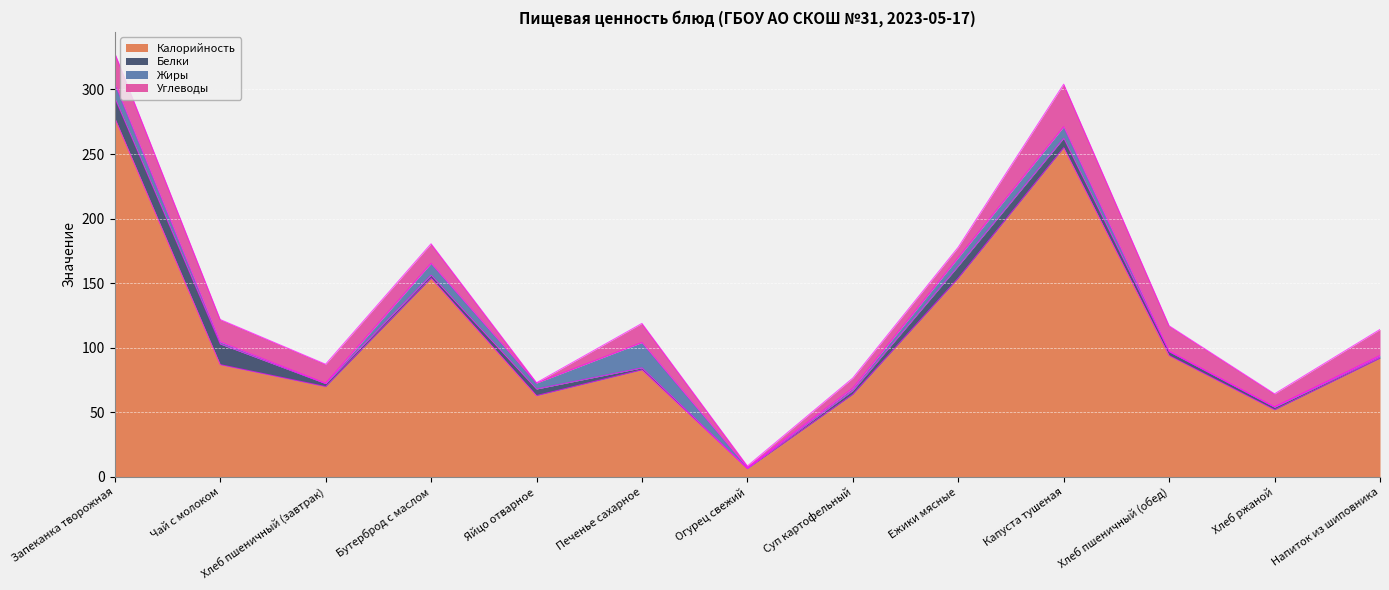

Which series has the largest range (max minus min)?

Калорийность